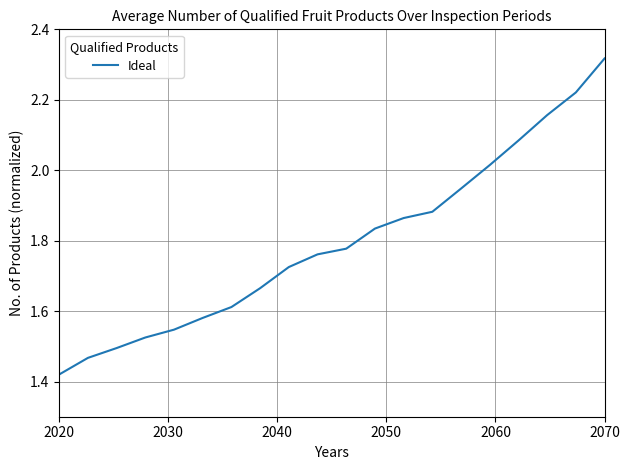

What is the difference between the maximum and minimum values?

0.9